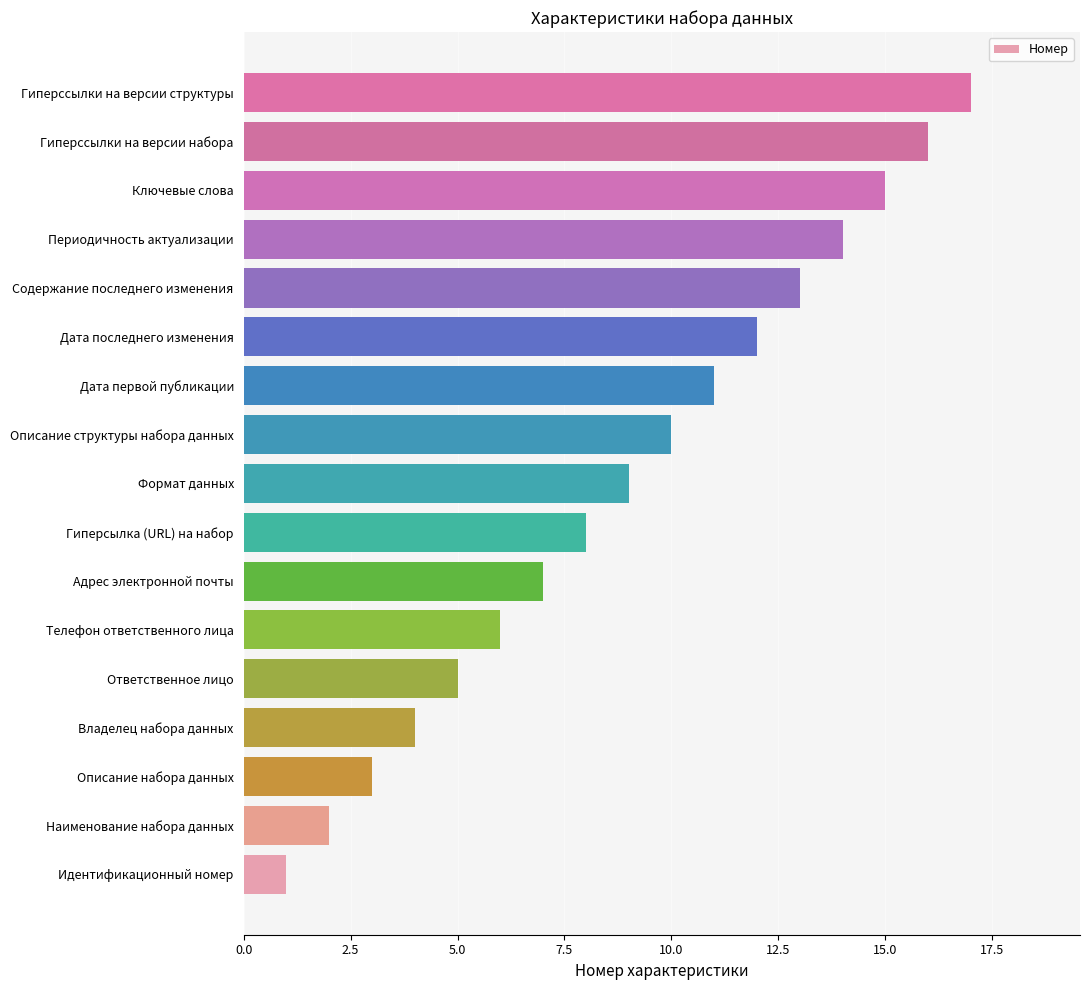

Does the chart contain any negative values?

No